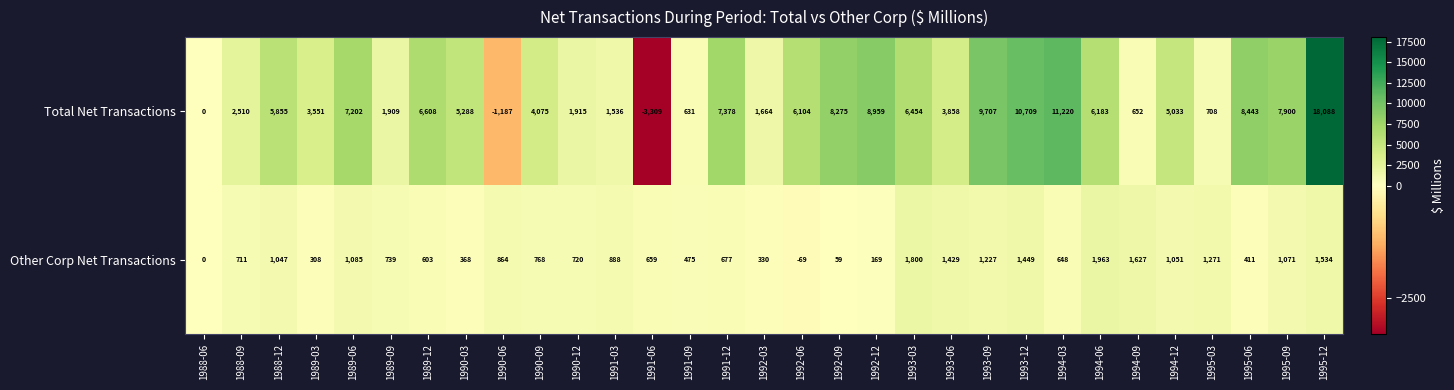

Which series changed the most between 1988-06 and 1989-09?

Total Net Transactions